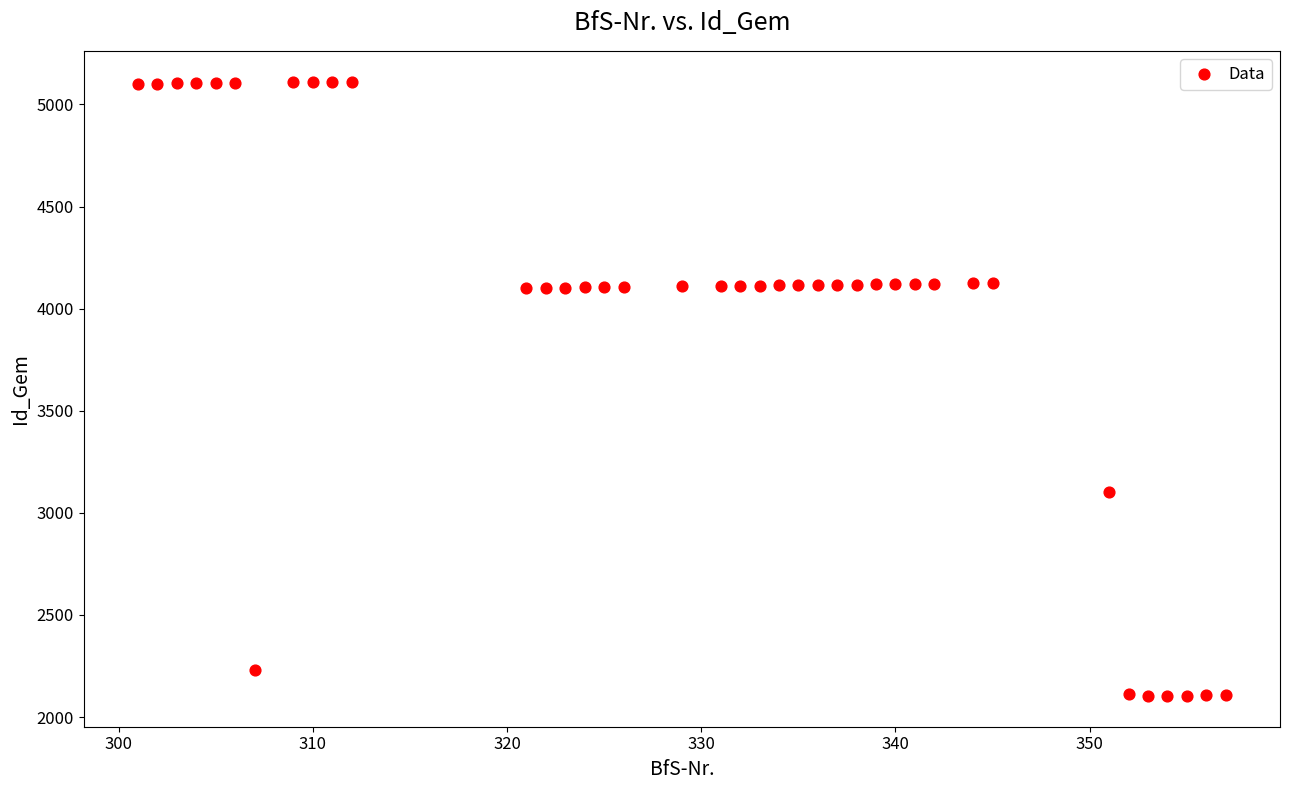

What is the range of Y values (max minus min)?

3009